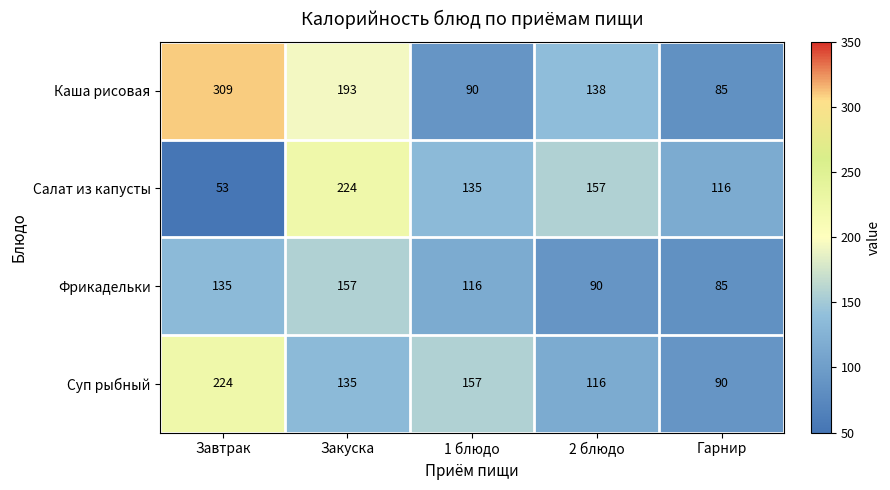

How many series are shown in this chart?

4